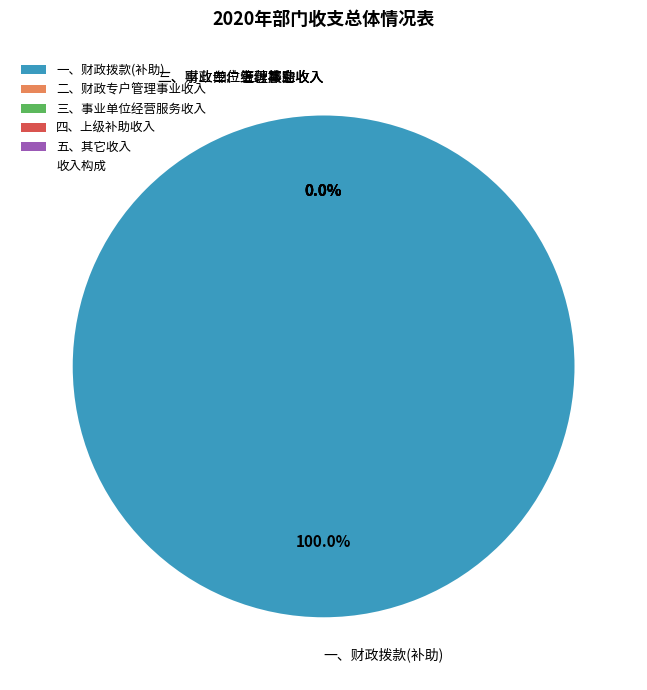

To the nearest percent, what is the average slice percentage?

20%